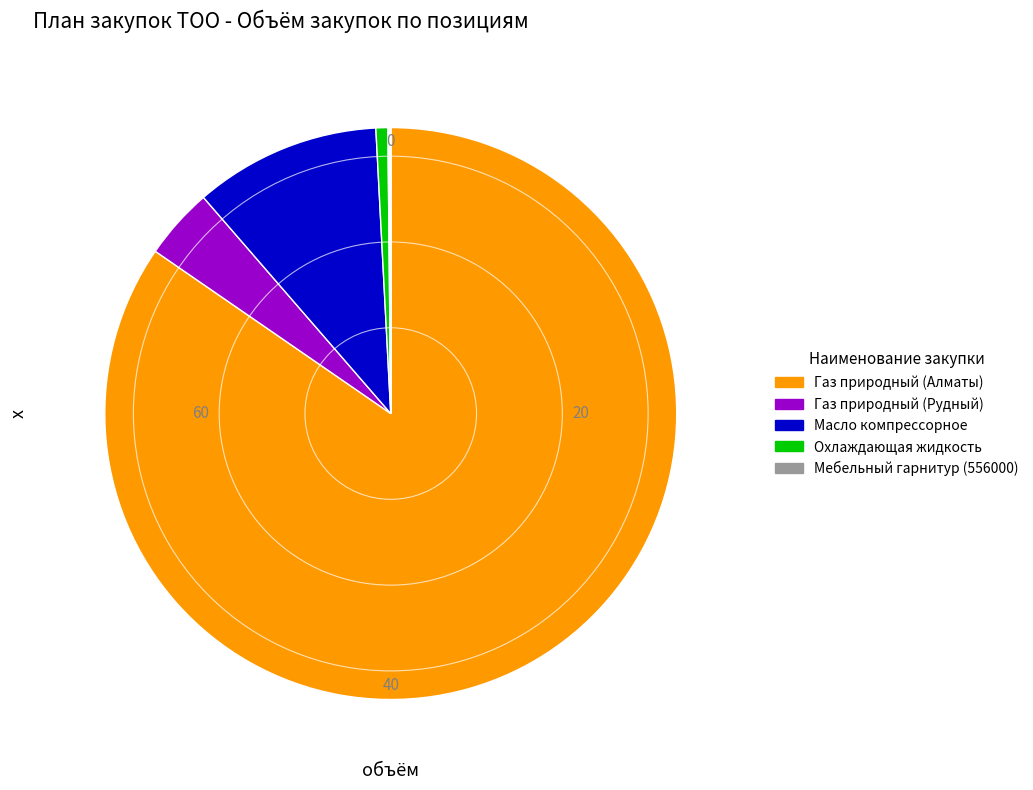

To the nearest percent, what is the average slice percentage?

10%